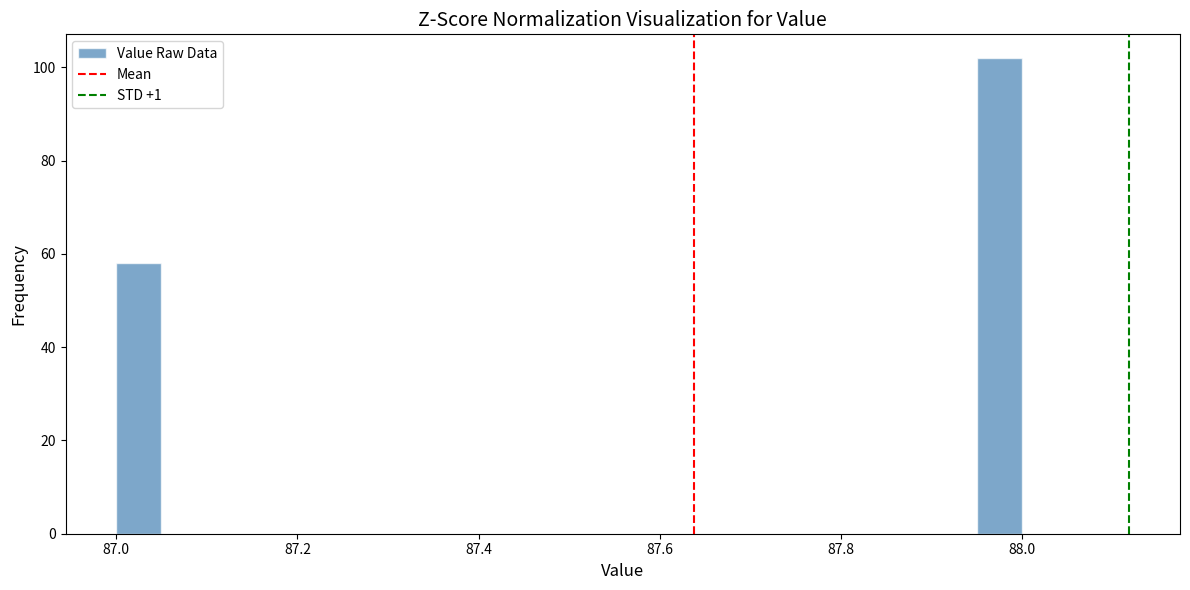

Around what value on the x-axis is the tallest bar? Give the approximate position of its centre, as read against the axis.

87.98